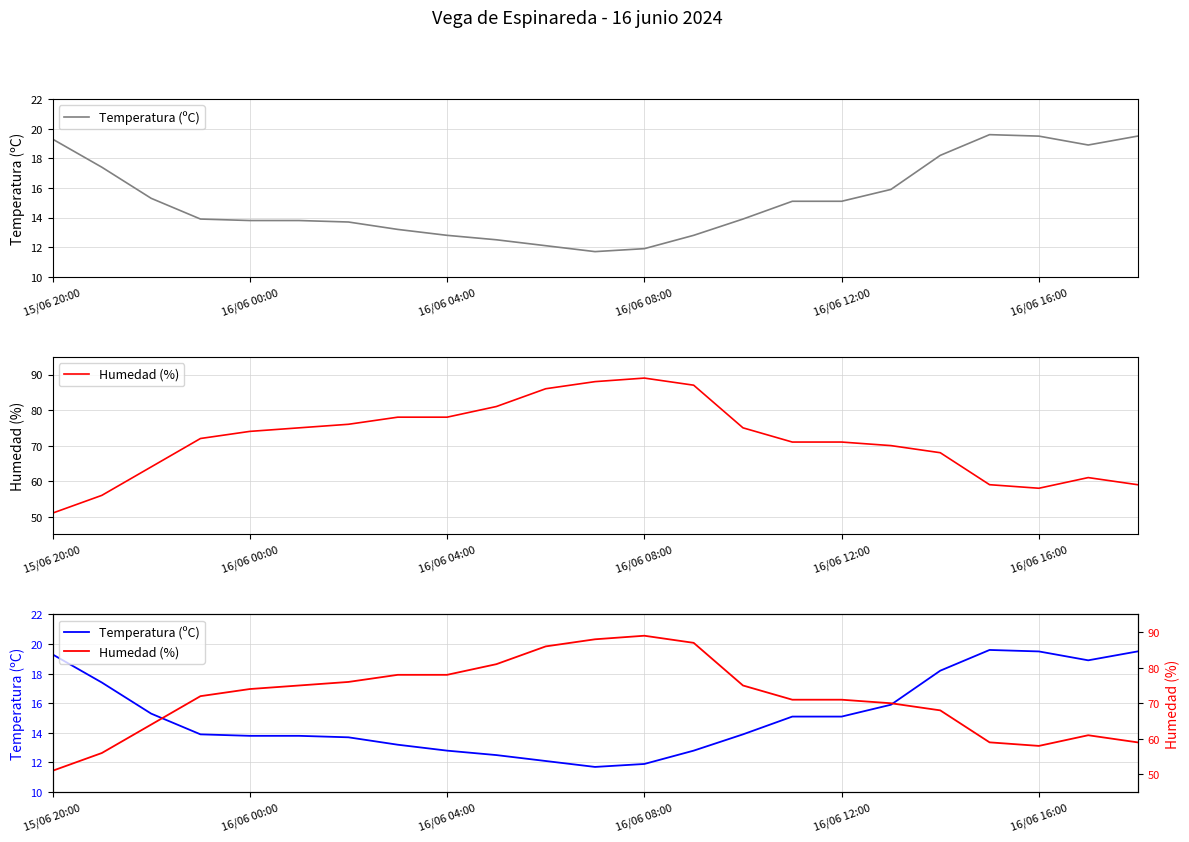

What is the greatest value displayed?

89.0